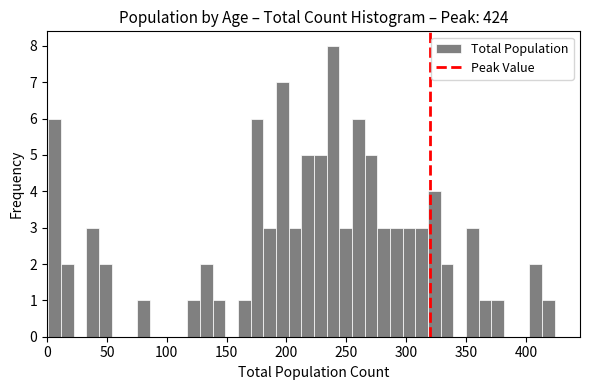

Read against the x-axis, roughly where is the centre of the tallest bar?

240